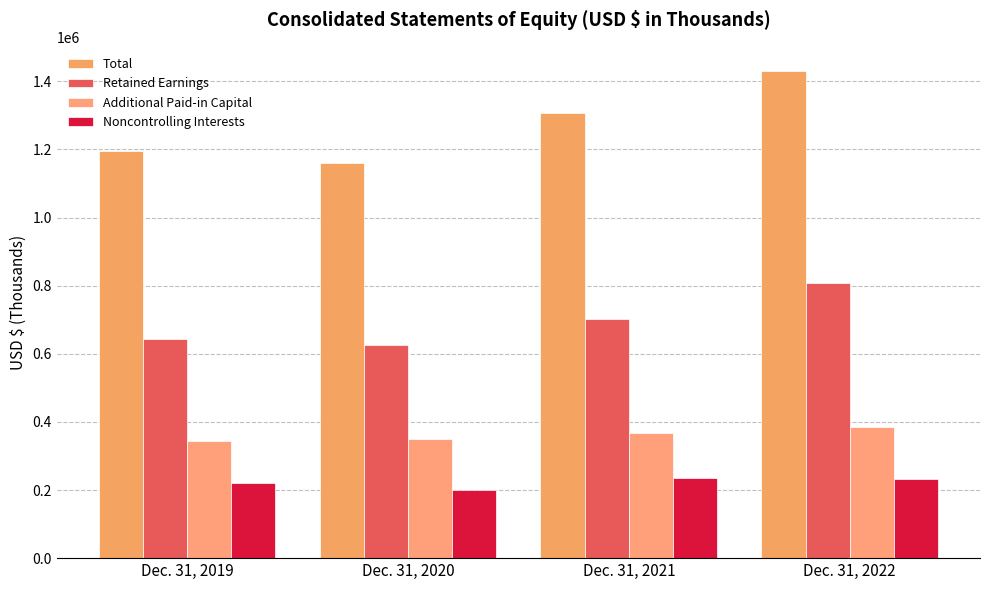

Reading left to right, what are all the values shown in this chart?

Total: Dec. 31, 2019=1195655	Dec. 31, 2020=1160660	Dec. 31, 2021=1307704	Dec. 31, 2022=1429769
Retained Earnings: Dec. 31, 2019=642687	Dec. 31, 2020=626081	Dec. 31, 2021=702759	Dec. 31, 2022=807770
Additional Paid-in Capital: Dec. 31, 2019=345359	Dec. 31, 2020=348714	Dec. 31, 2021=368595	Dec. 31, 2022=385248
Noncontrolling Interests: Dec. 31, 2019=222045	Dec. 31, 2020=198769	Dec. 31, 2021=235279	Dec. 31, 2022=231168